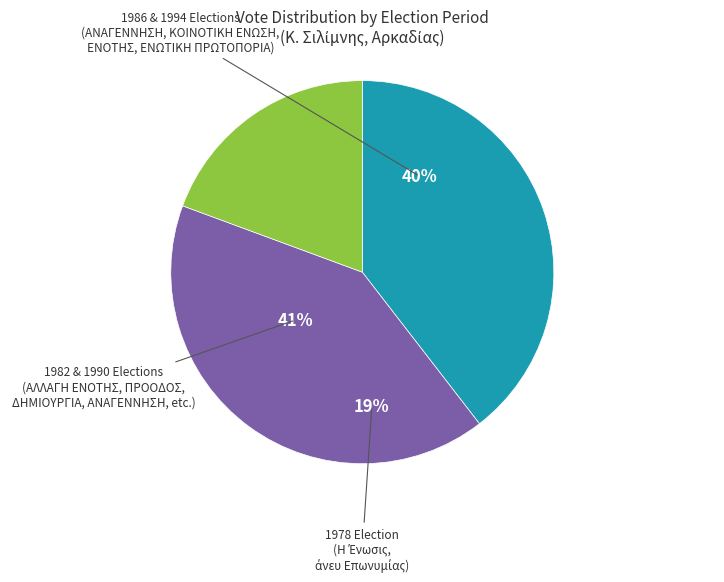

Is there a majority slice in this chart?

No